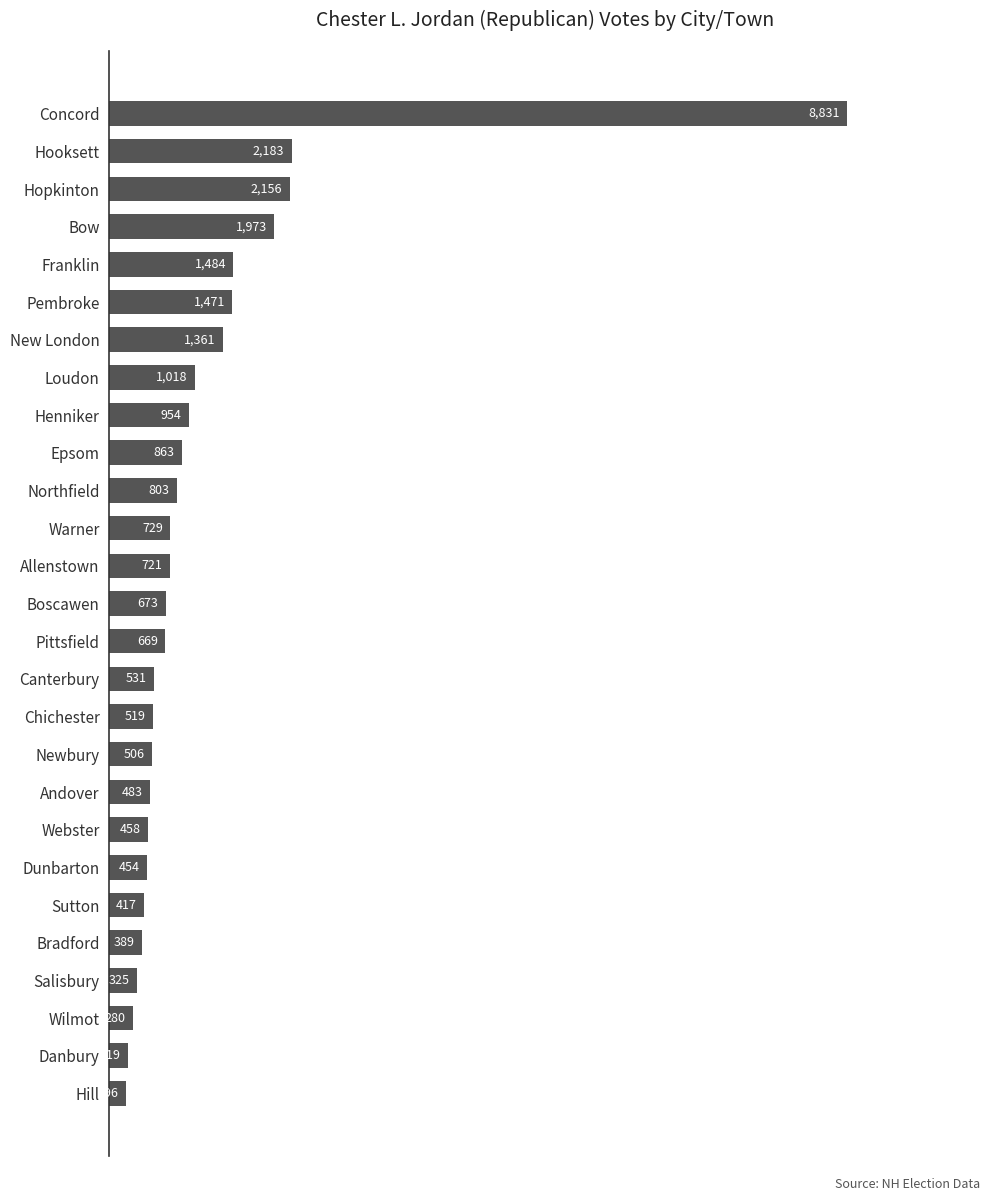

The chart shows a value of 1474 at Hopkinton. True or false?

False